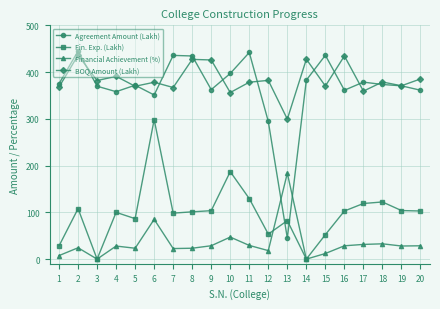

Does the chart have visible grid lines?

Yes